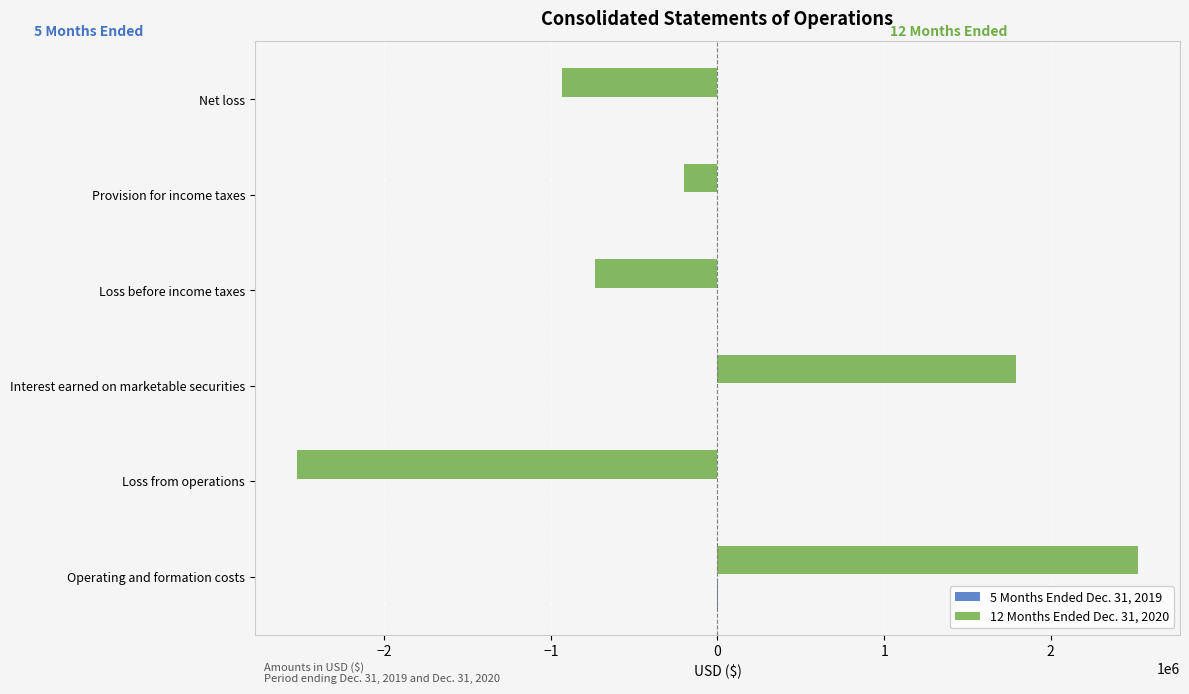

What is the maximum value shown in the chart?

2523015